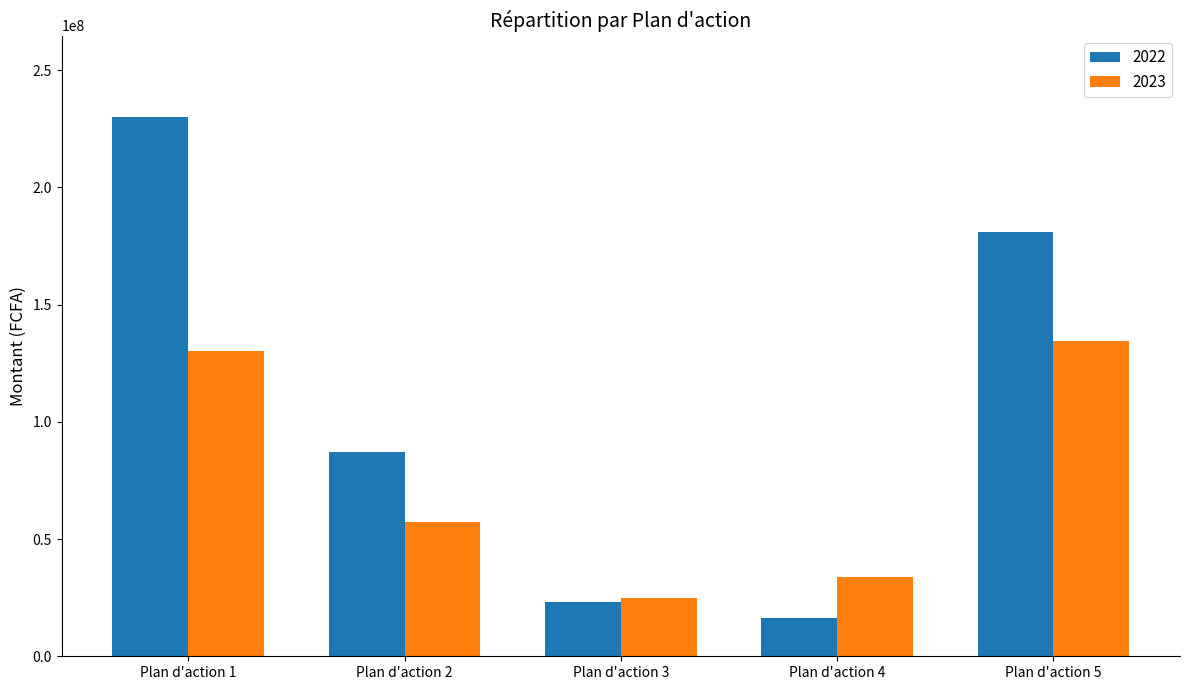

Which series has the largest total across all categories?

2022